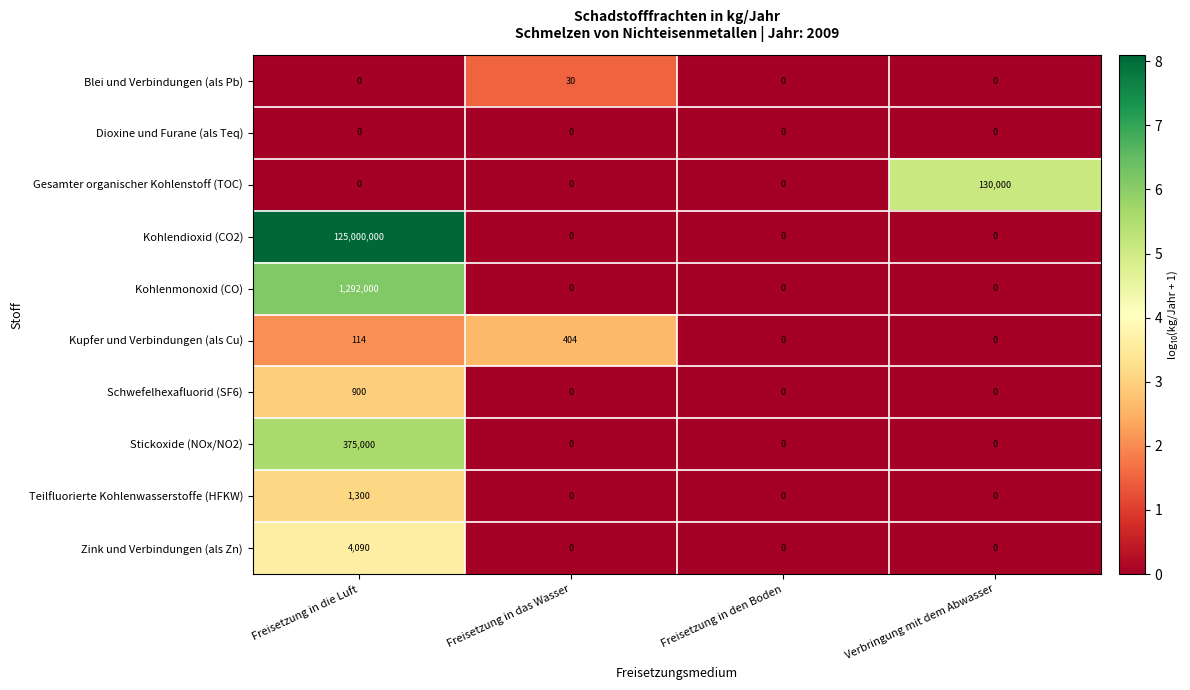

At which category is the sum across all series the highest?

Freisetzung in die Luft